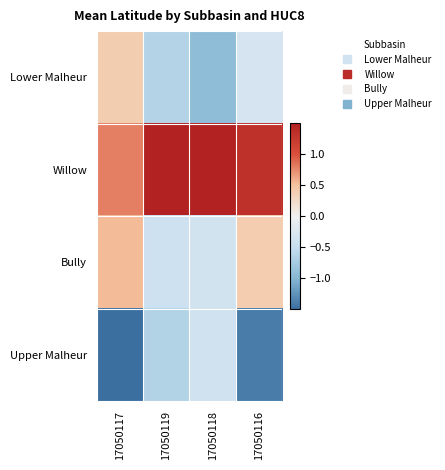

Reading right to left, what are all the values shown in this chart?

Lower Malheur: 17050116=-0.3	17050118=-0.9	17050119=-0.7	17050117=0.4
Willow: 17050116=1.3	17050118=1.7	17050119=1.7	17050117=0.8
Bully: 17050116=0.4	17050118=-0.4	17050119=-0.4	17050117=0.5
Upper Malheur: 17050116=-1.4	17050118=-0.4	17050119=-0.7	17050117=-1.7